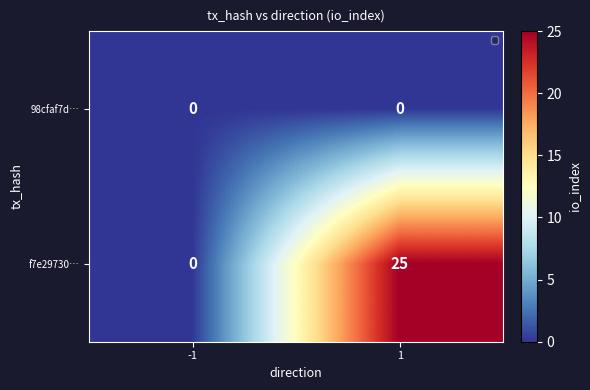

True or false: f7e29730… has a value of 17 at 1.

False